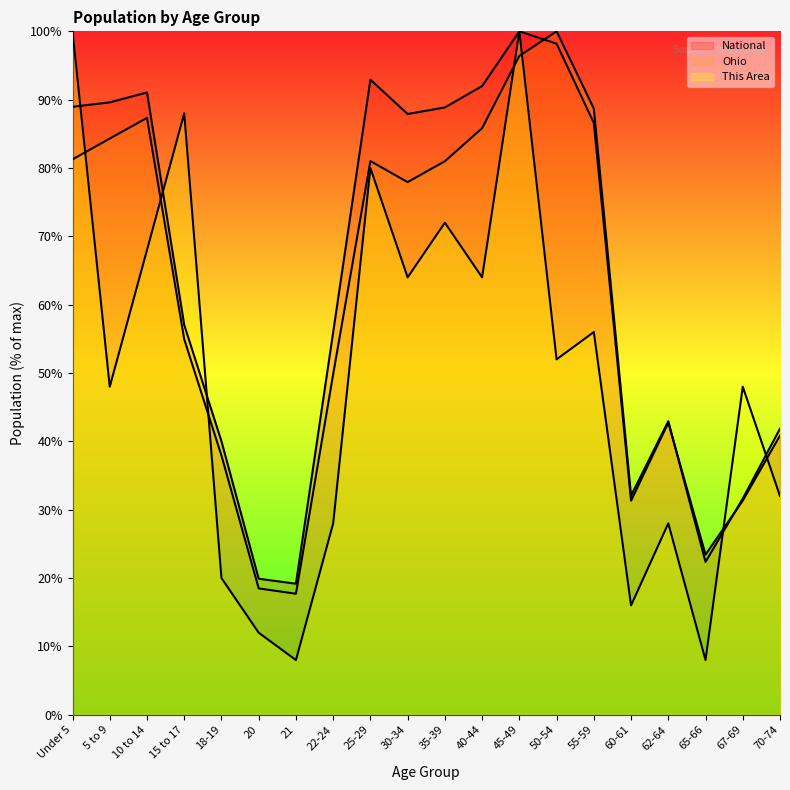

What is the difference between the second highest and minimum values in the This Area series?

92.0